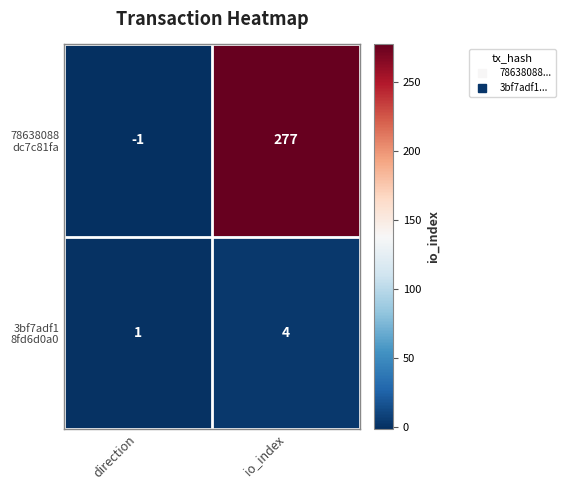

Which label corresponds to the largest value in the chart?

io_index